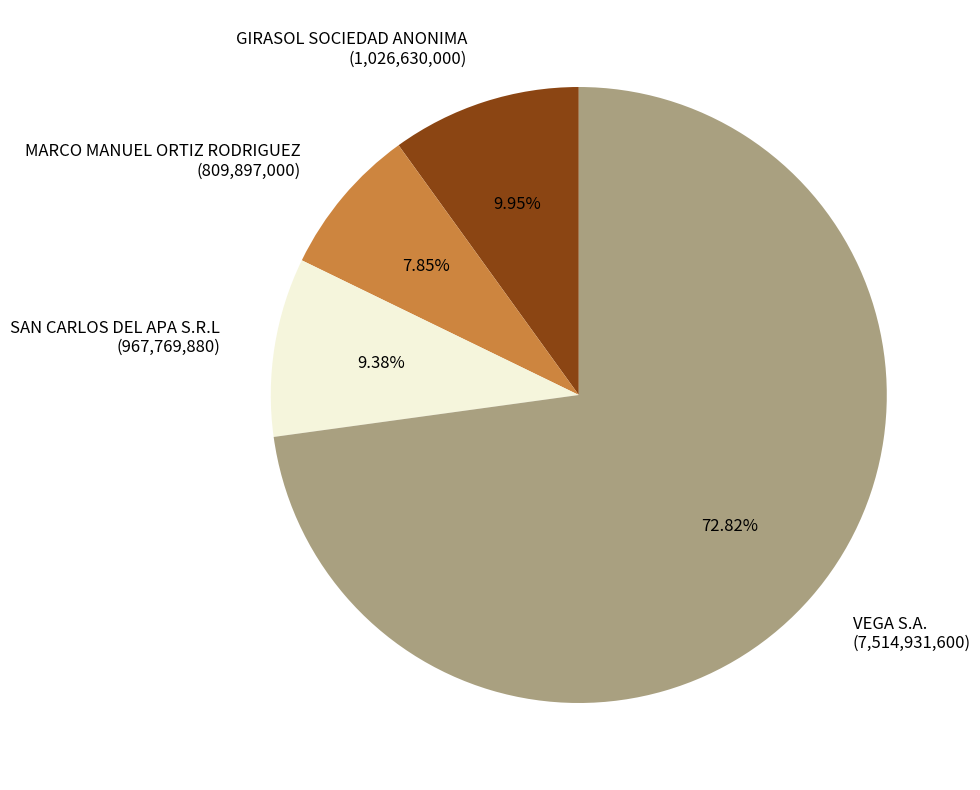

What percentage is the MARCO MANUEL ORTIZ RODRIGUEZ slice, to the nearest percent?

8%